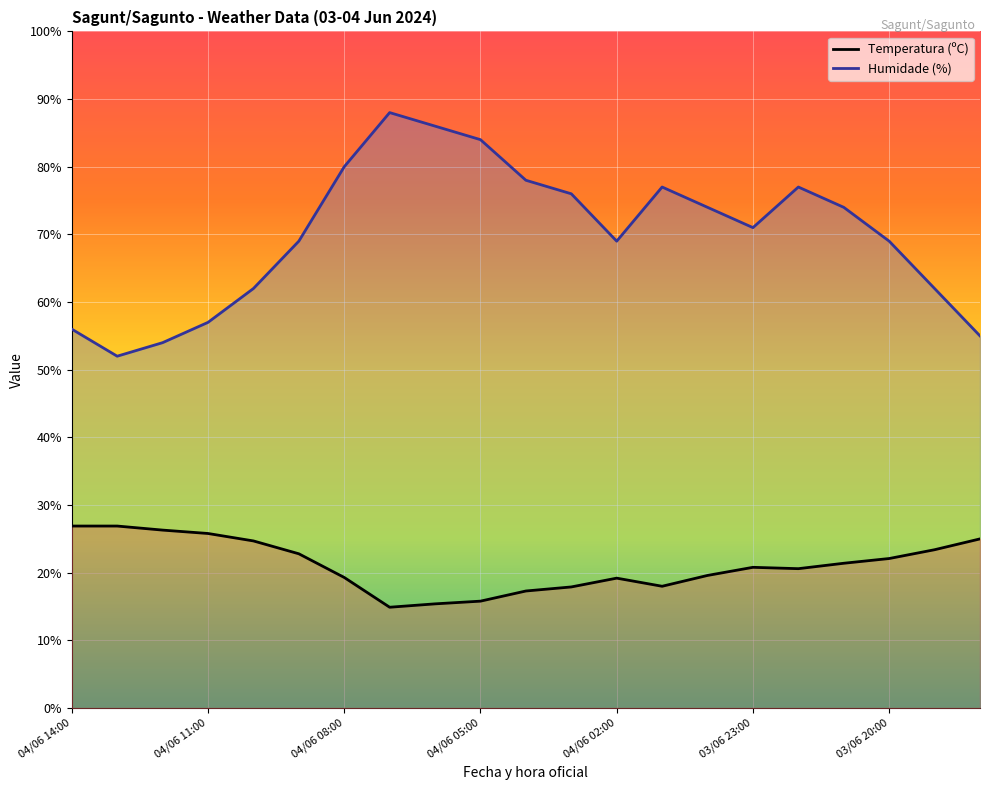

What is the smallest value displayed?

14.9